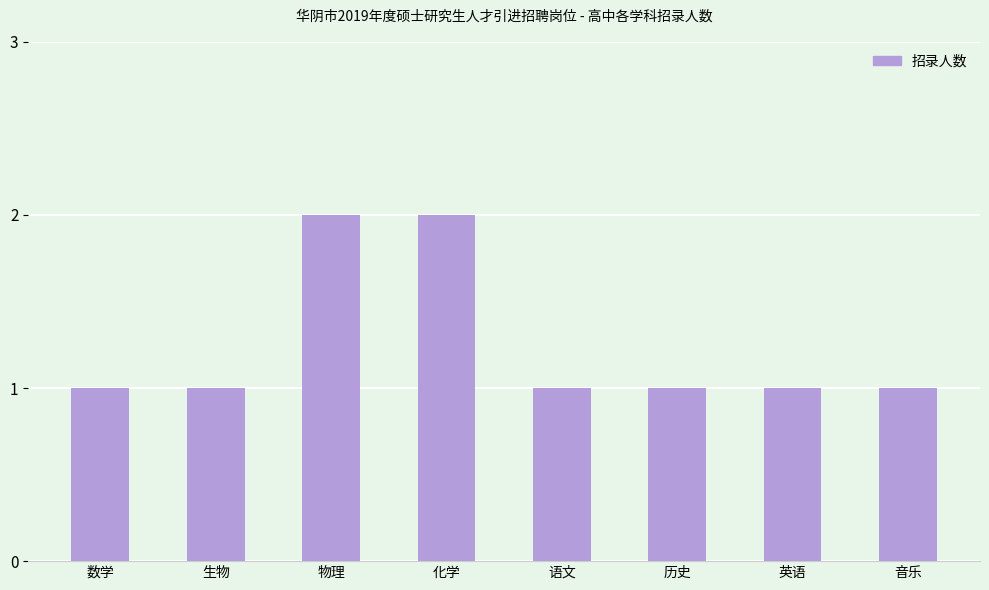

What is the label of the 8th bar from the left?

音乐